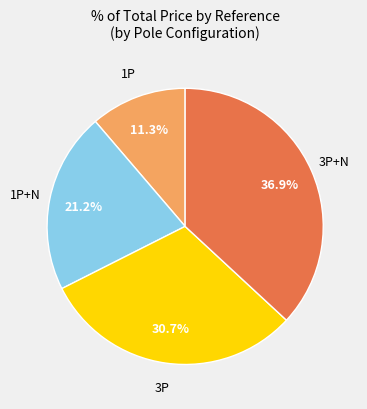

Does any single category account for the majority?

No